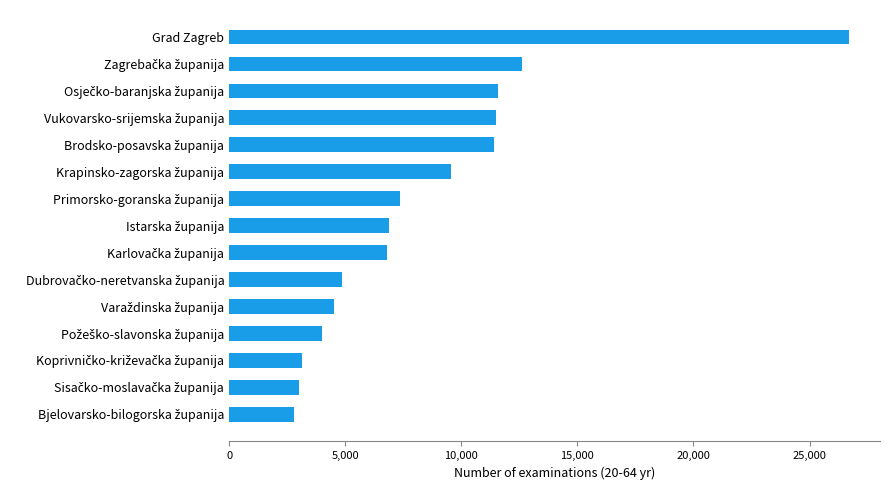

Which category has the highest value across all series?

Grad Zagreb